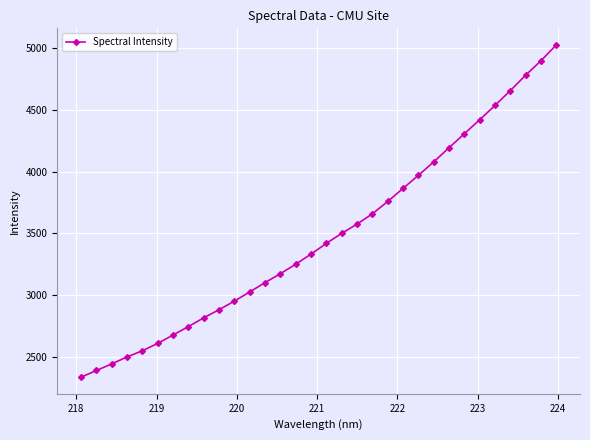

What is the average value?

3481.7